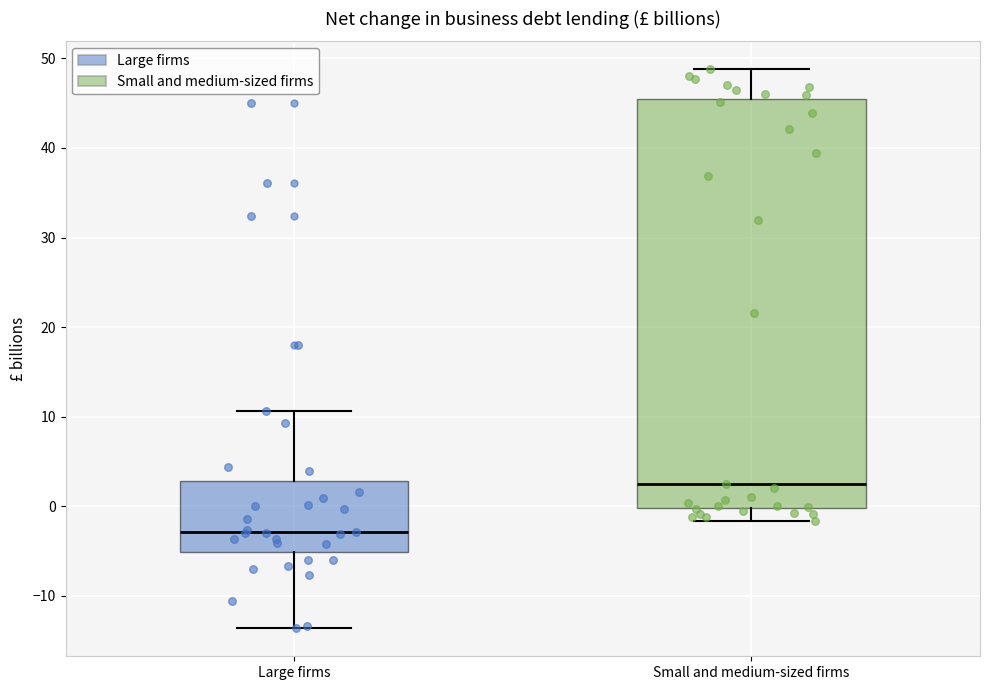

Reading left to right, transcribe this box plot: for each box, give where its median line is, the range the box spans, and where its two whiskers end, as read against the y-axis. The values are not printed on the chart, so give them approximately, as read against the axis.

Large firms: median -3, box -5 to 3, whiskers -14 to 11
Small and medium-sized firms: median 2, box 0 to 46, whiskers -2 to 49